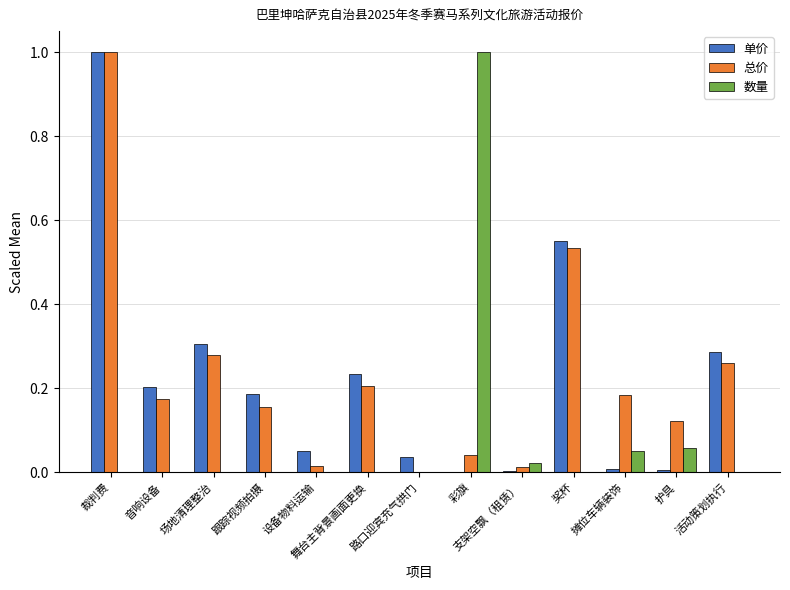

How many groups of bars are there?

13